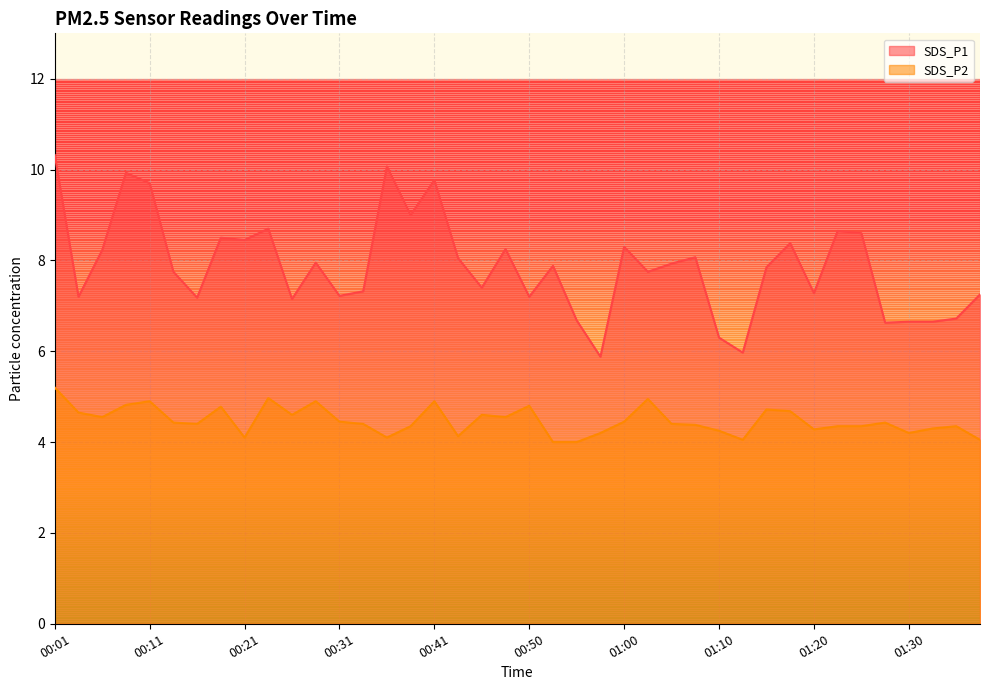

What is the difference between the second highest and second lowest values in the SDS_P1 series?

4.1